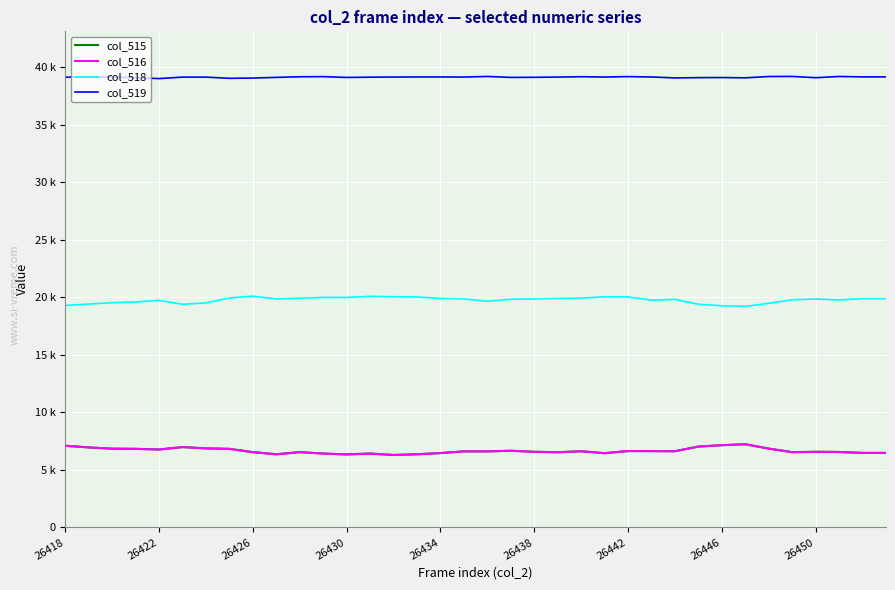

How many interior local valleys does the col_518 series have?

7